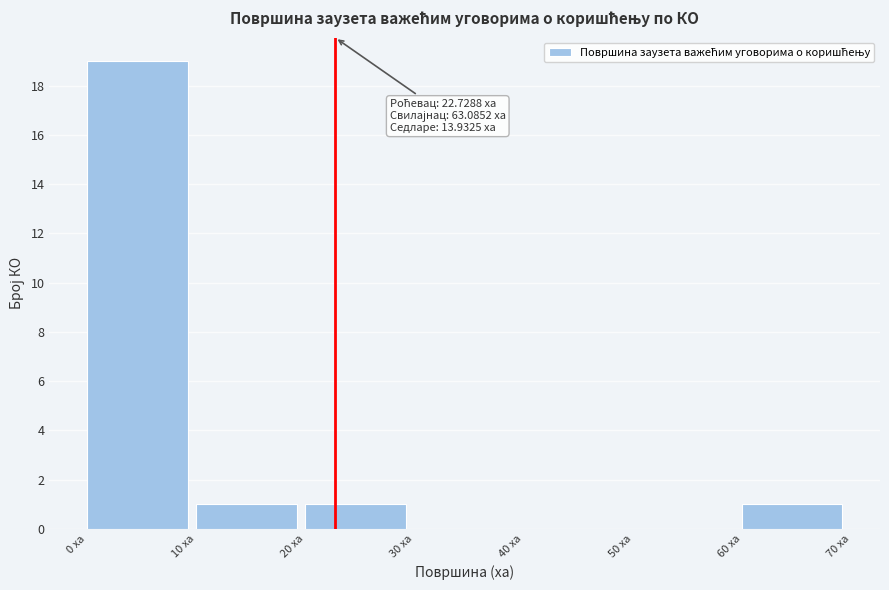

Over which range of the x-axis is the bar tallest?

0 to 10